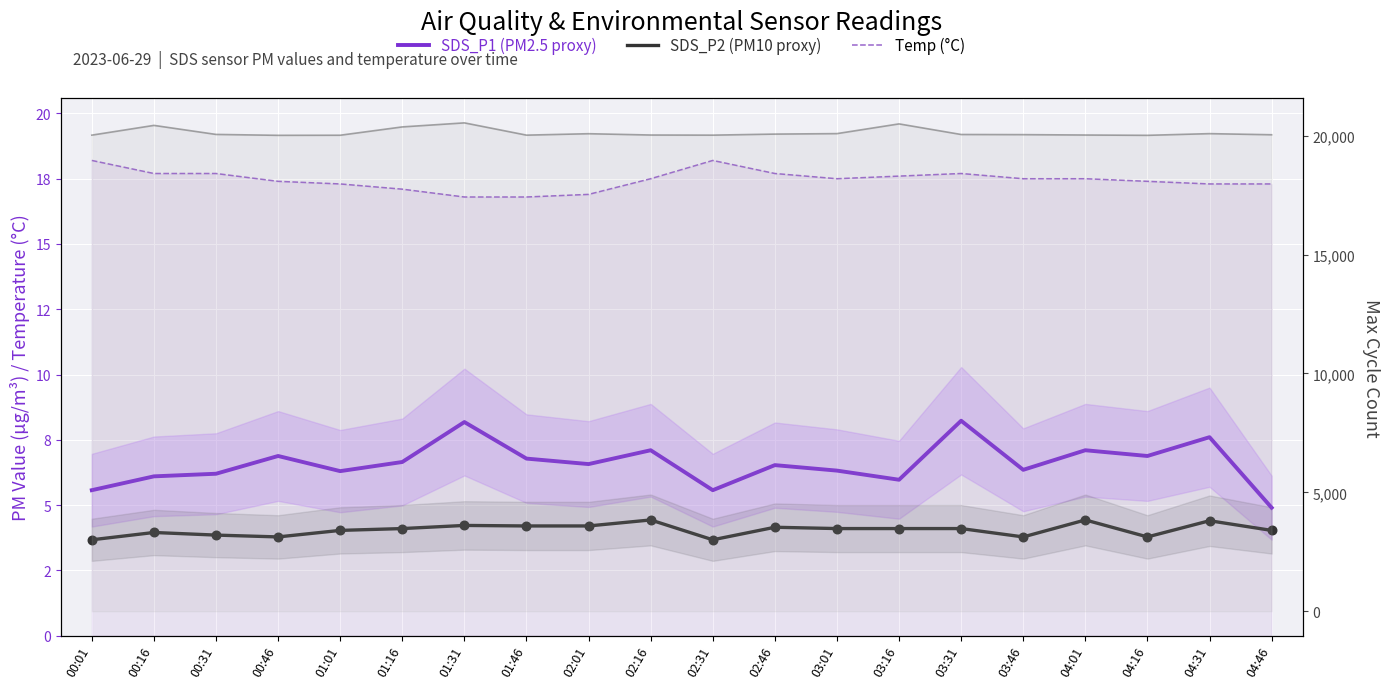

What are all the series names shown in the legend?

SDS_P1 (PM2.5 proxy), SDS_P2 (PM10 proxy), Temp (°C)